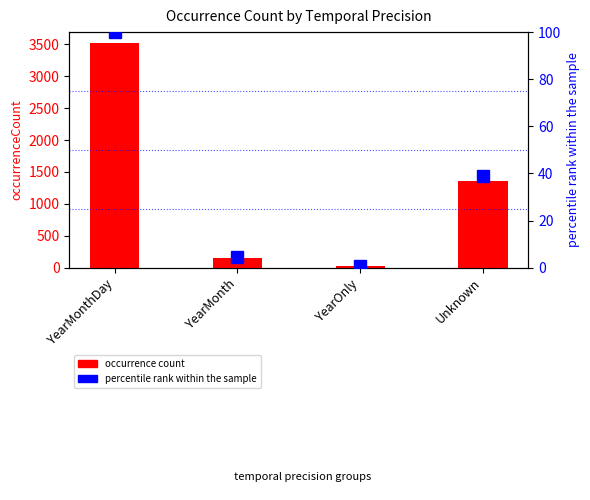

How many data points are less than 1364?

2